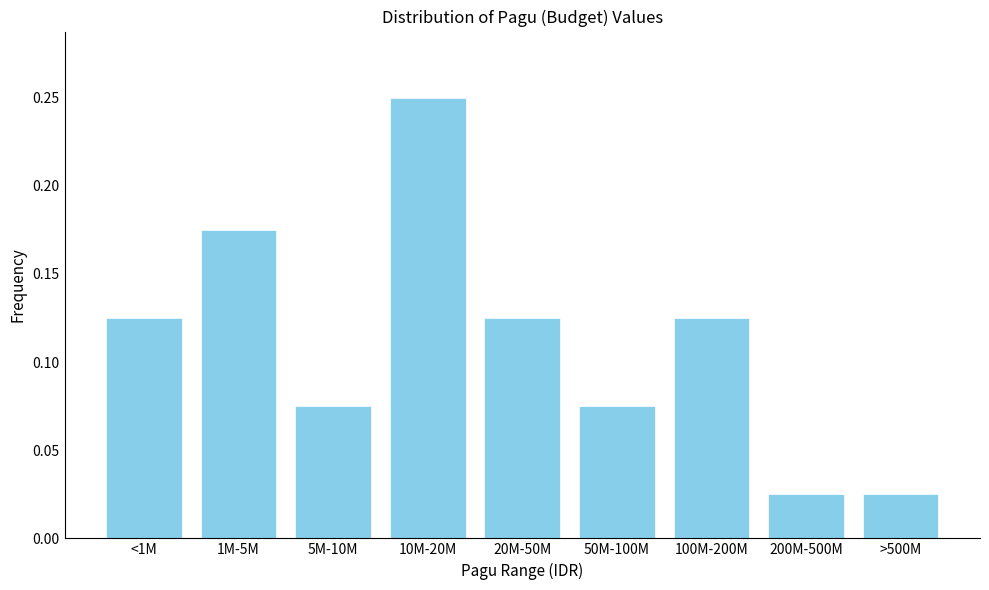

Between 20M-50M and >500M, which is larger?

20M-50M